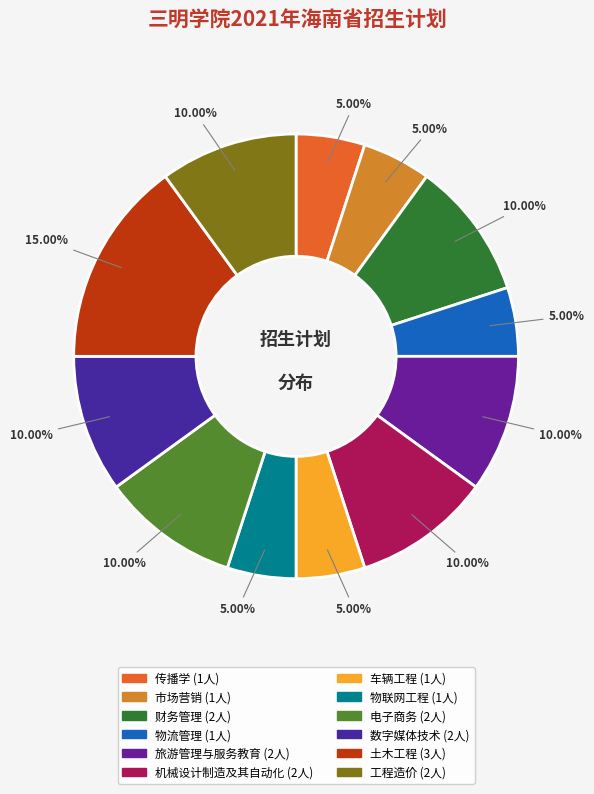

How many slices are in this pie chart?

12